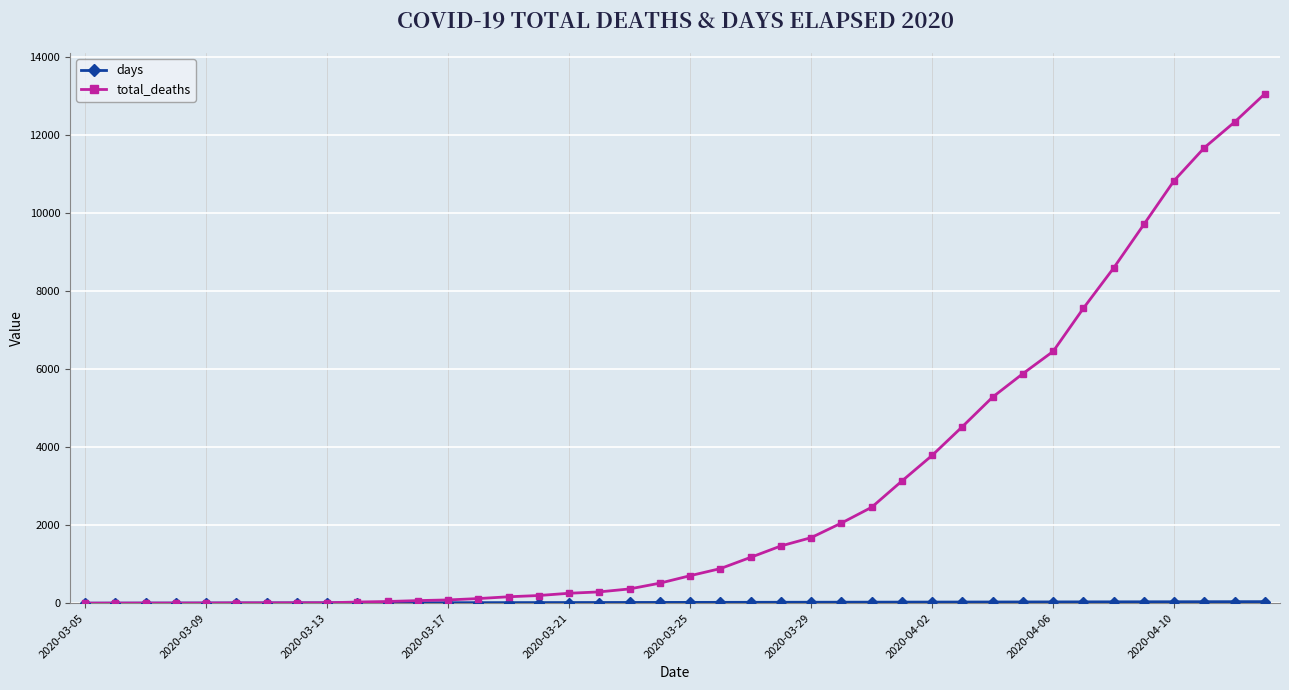

Which series has the widest spread of values?

total_deaths